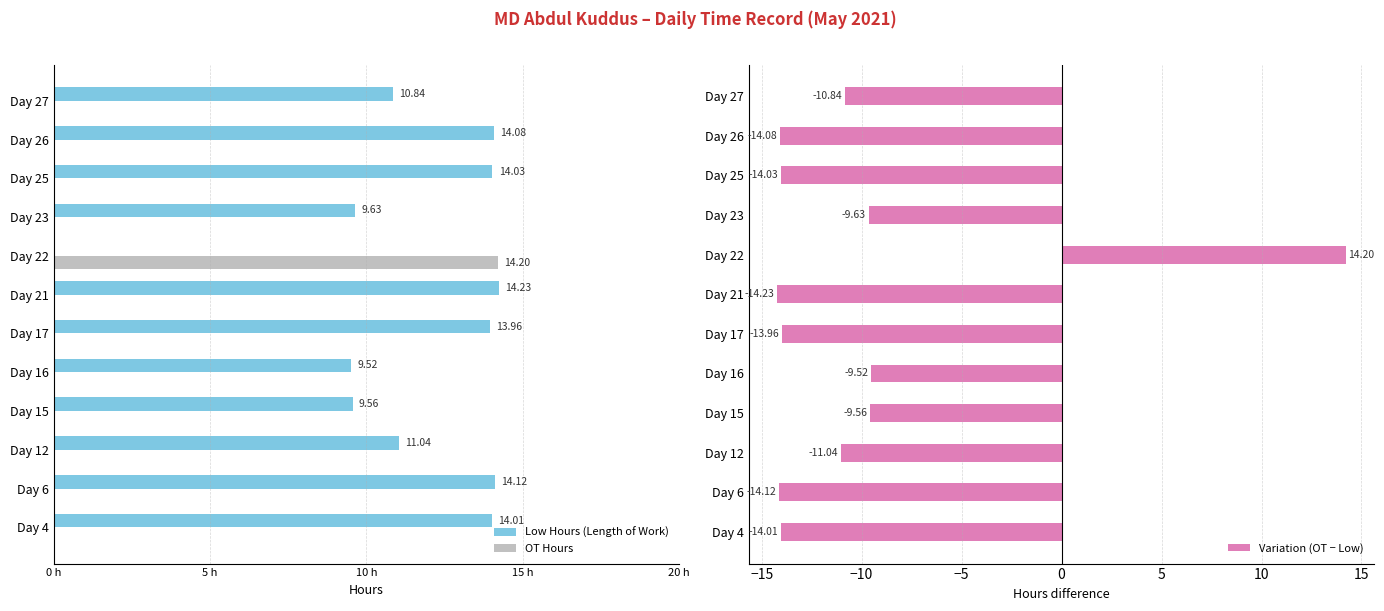

How many groups of bars are there?

12